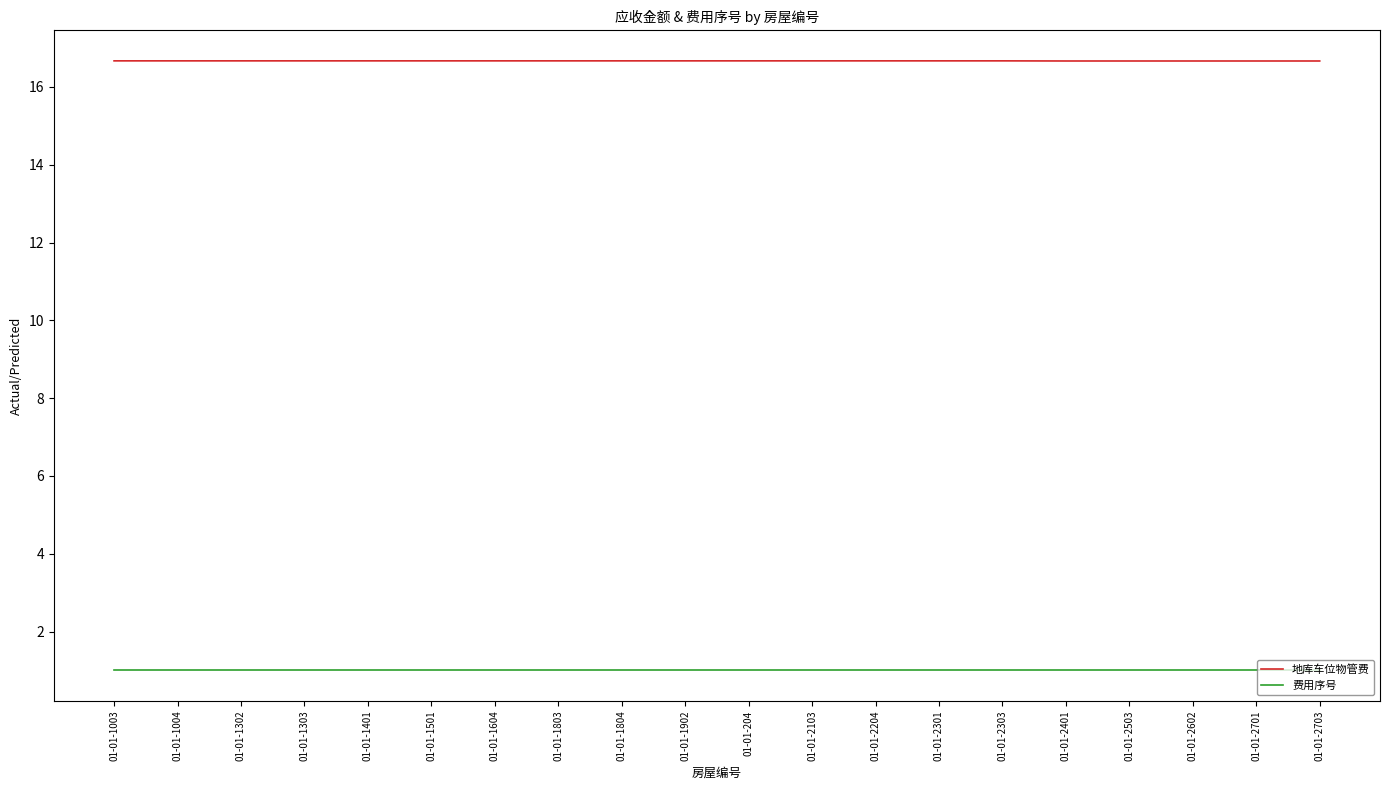

The value of 地库车位物管费 at 01-01-2204 is 16.7. True or false?

True